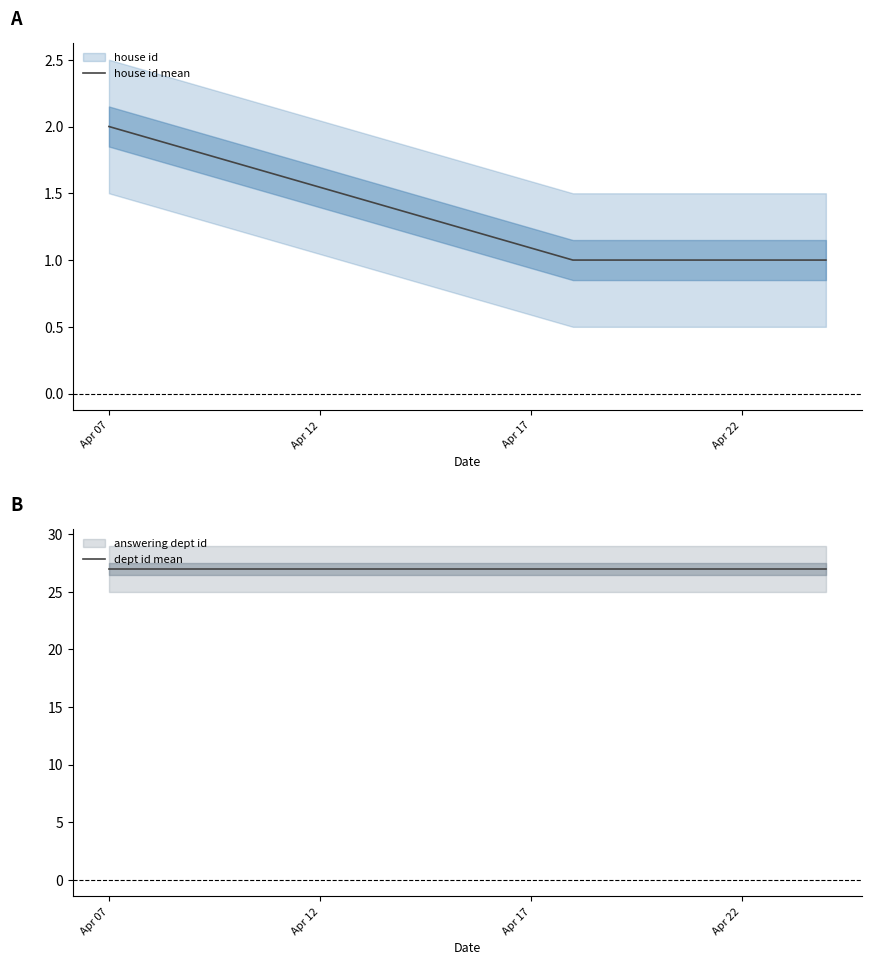

What is the difference between the highest and lowest values at Apr 07?

25